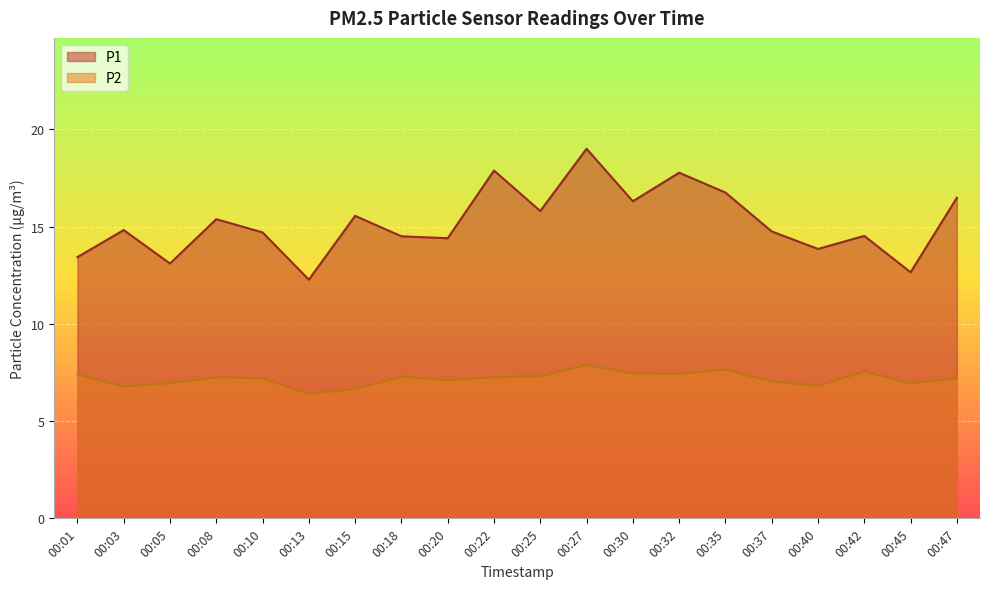

Count the number of data series in this chart.

2